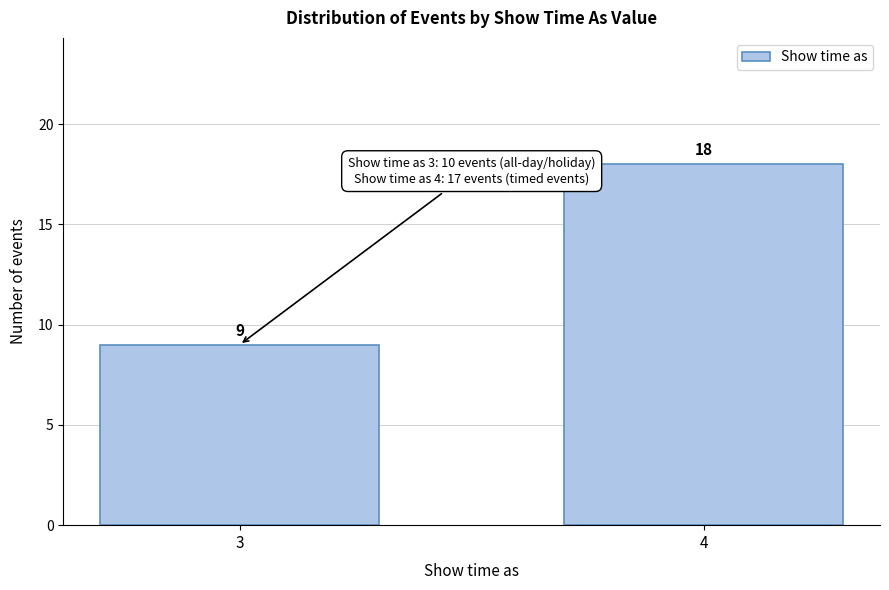

Reading right to left, transcribe all the data shown in this chart.

4=18	3=9